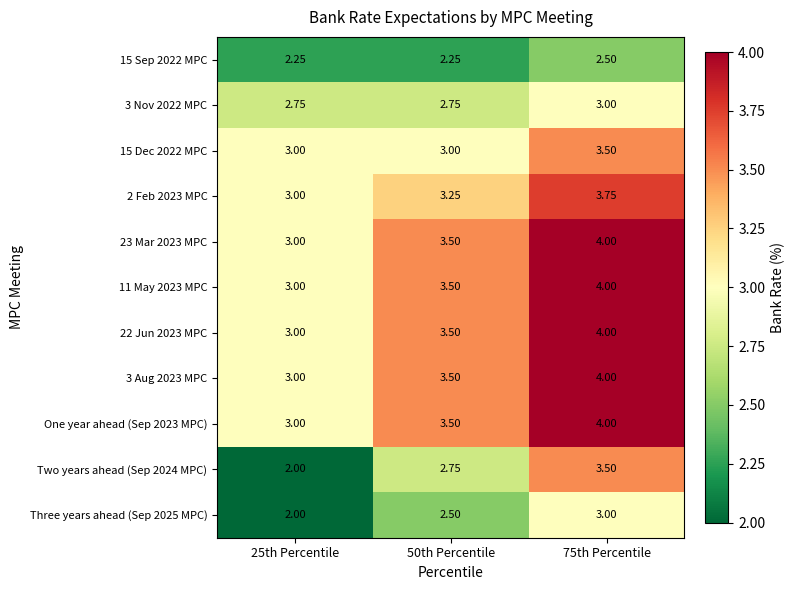

Which has a higher value, 25th Percentile or 50th Percentile?

25th Percentile